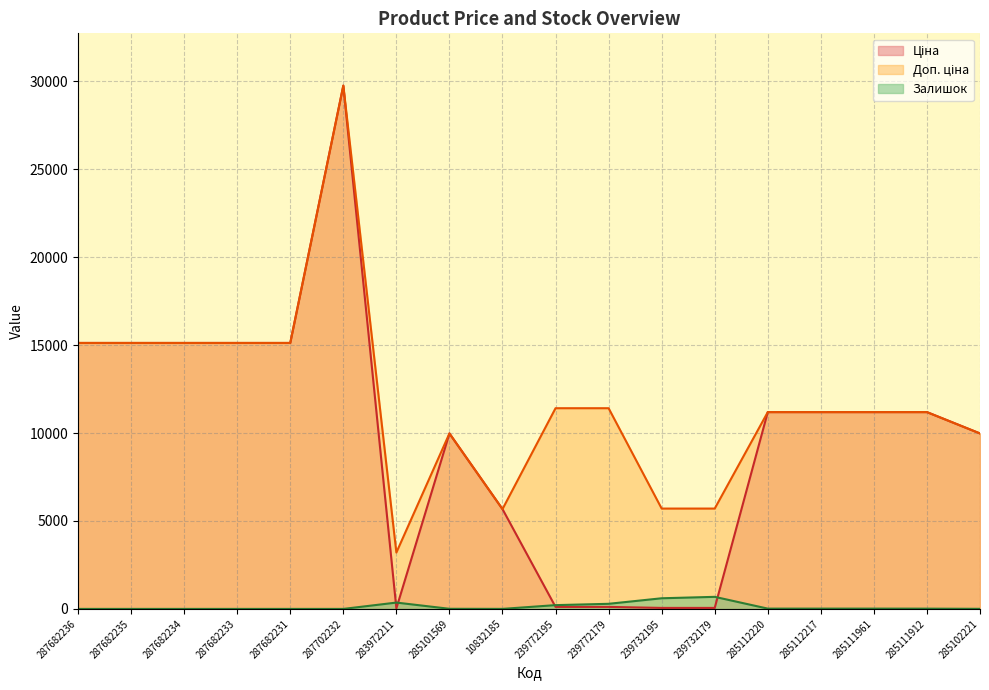

Rank the categories by Ціна value from highest to lowest.

287702232, 287682236, 287682235, 287682234, 287682233, 287682231, 285112220, 285112217, 285111961, 285111912, 285101569, 285102221, 10832185, 239772195, 239772179, 239732195, 239732179, 283972211